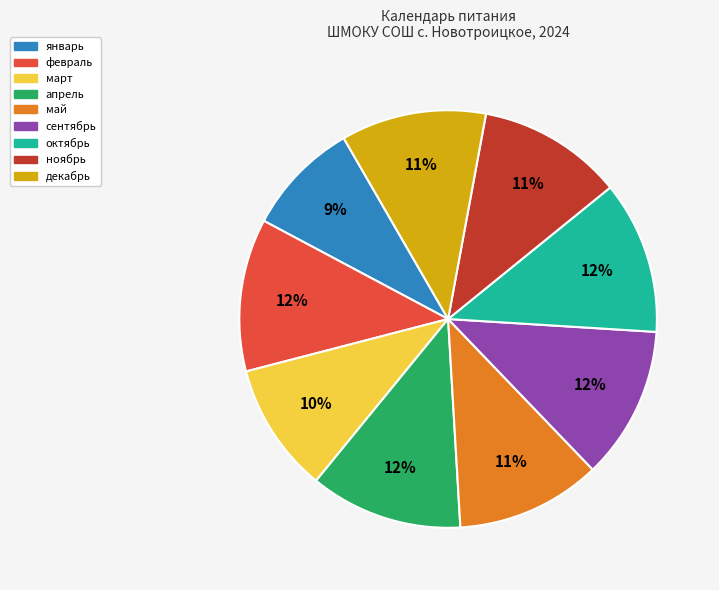

Is there a majority slice in this chart?

No